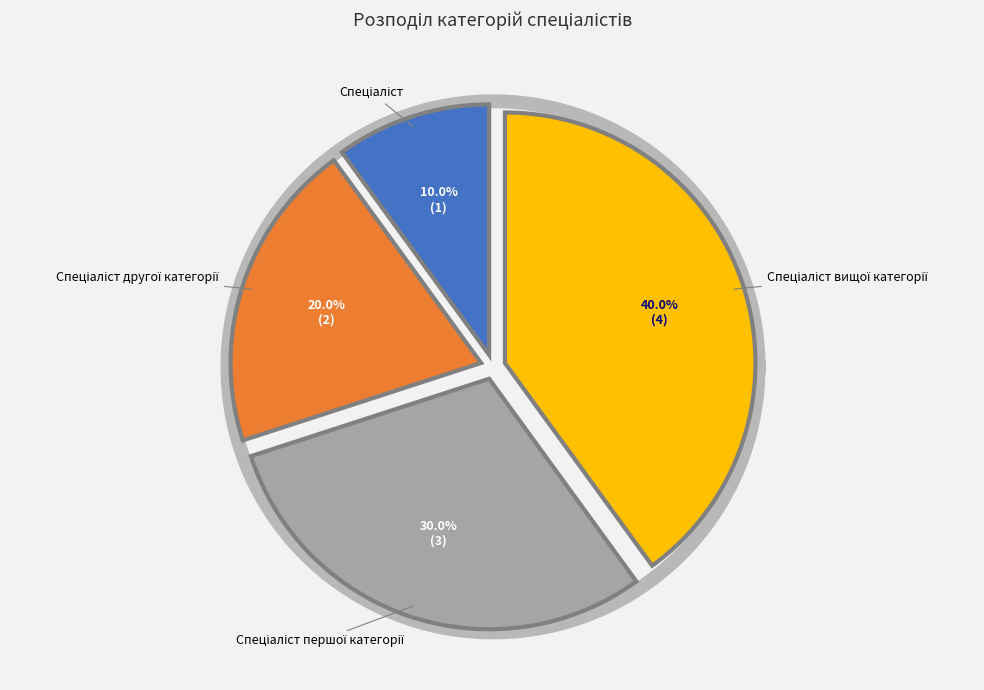

To the nearest percent, what percentage of the pie is Спеціаліст першої категорії?

30%